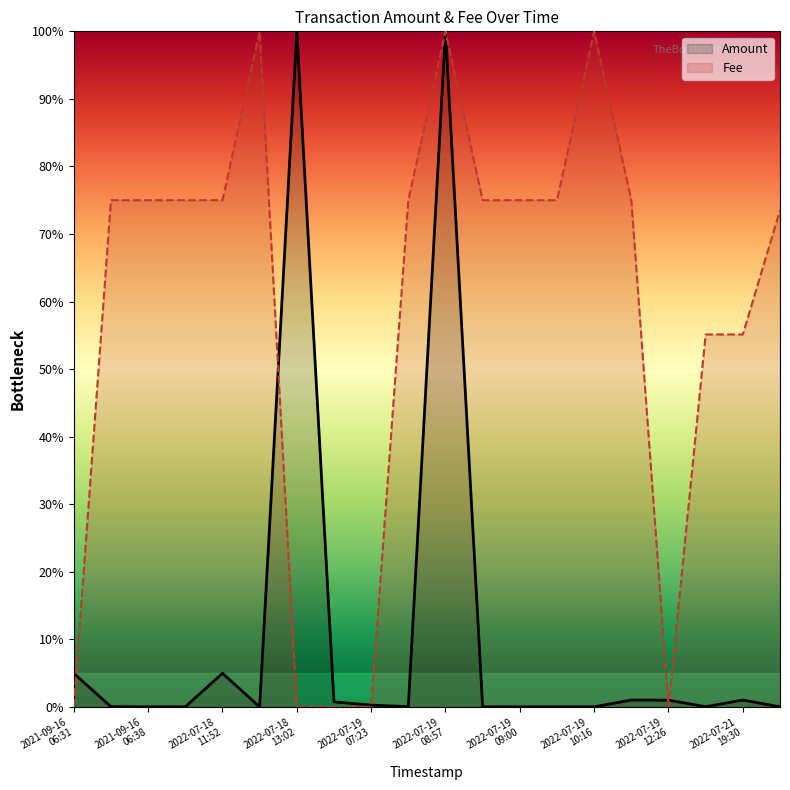

Rank the series by their average value, from lowest to highest.

Amount, Fee